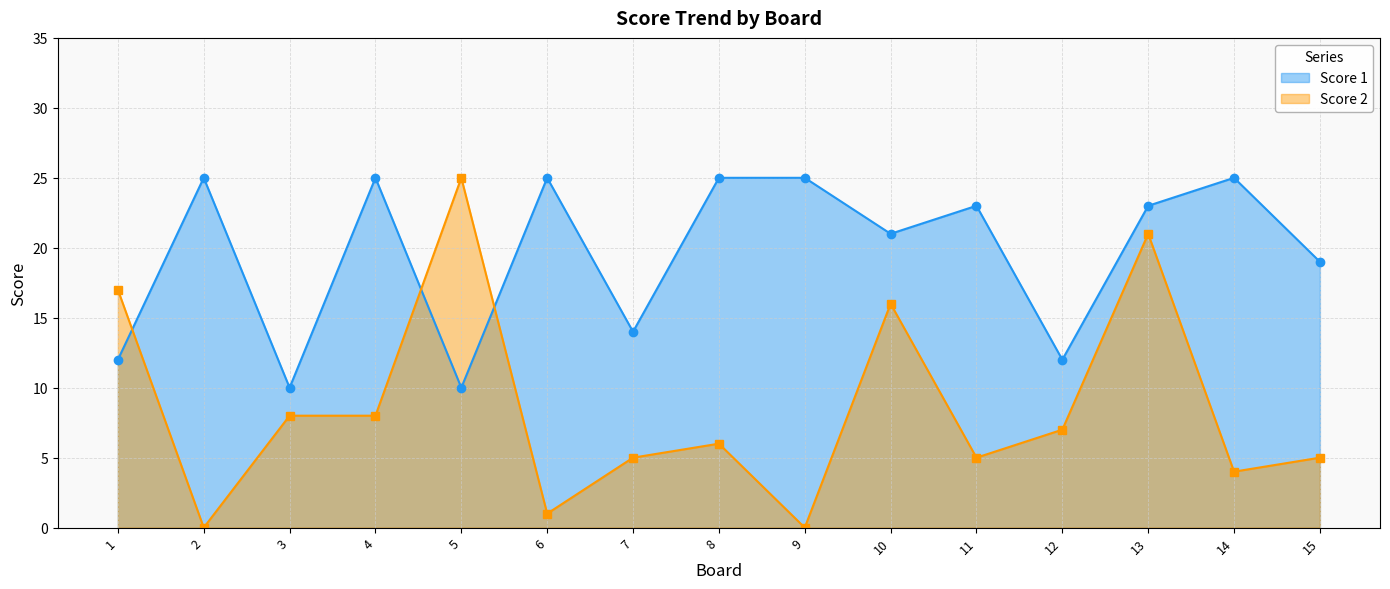

The Score 1 series shows 23 at 11. True or false?

True